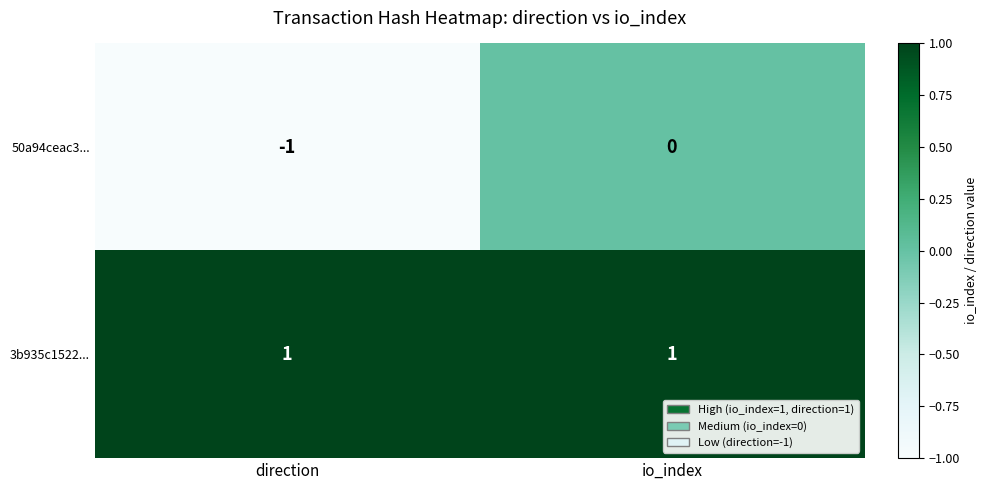

At which label does 50a94ceac3... reach its peak?

io_index